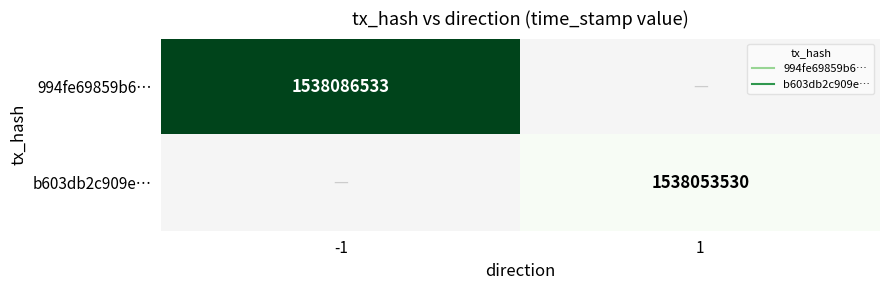

Which category has the lowest value in the b603db2c909e… series?

-1